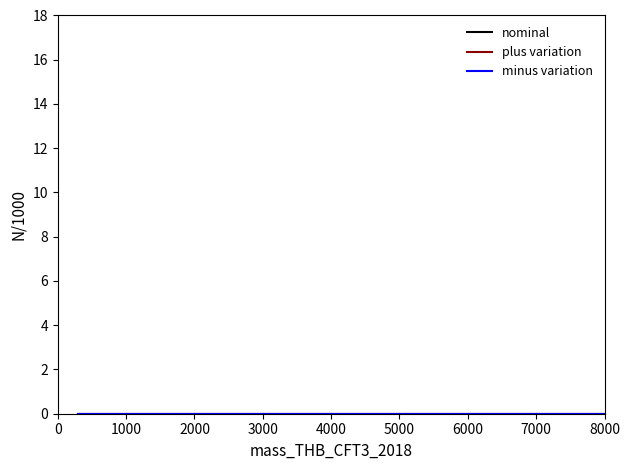

How many distinct data groups are displayed?

3